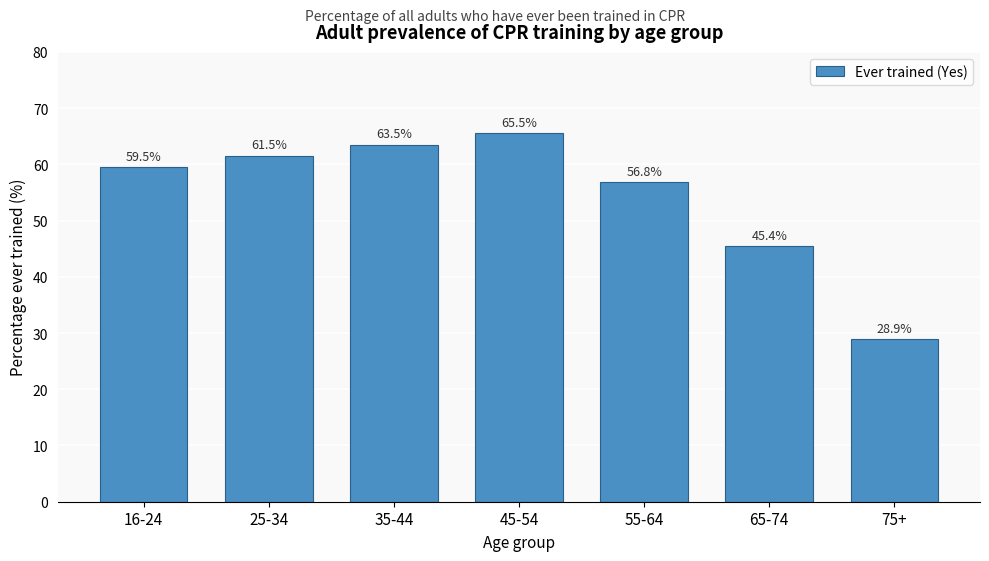

Reading right to left, what are all the values shown in this chart?

75+=28.9	65-74=45.4	55-64=56.8	45-54=65.5	35-44=63.5	25-34=61.5	16-24=59.5